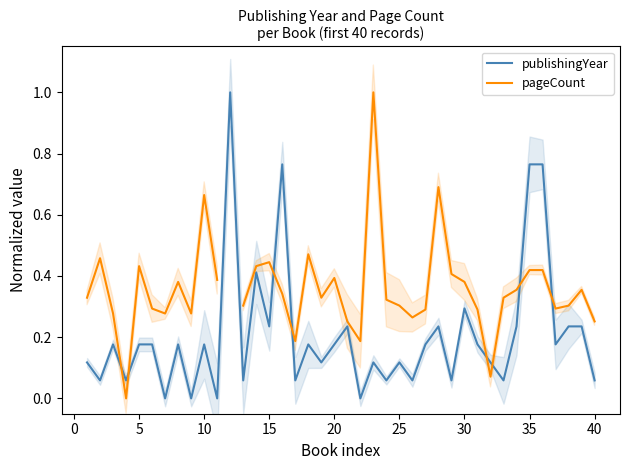

The publishingYear series shows 0.3 at 10. True or false?

False